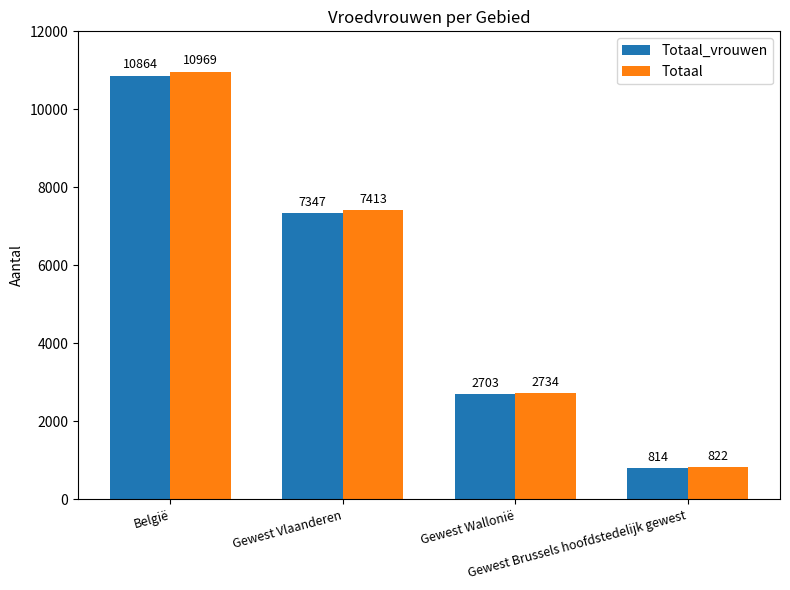

At how many categories does at least one series exceed 1622?

3